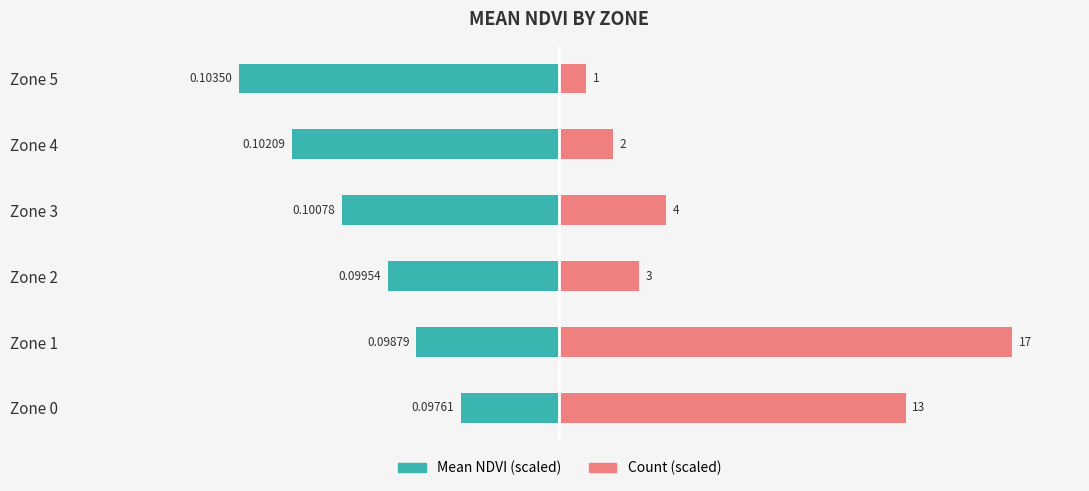

Which category has the highest value across all series?

Zone 1